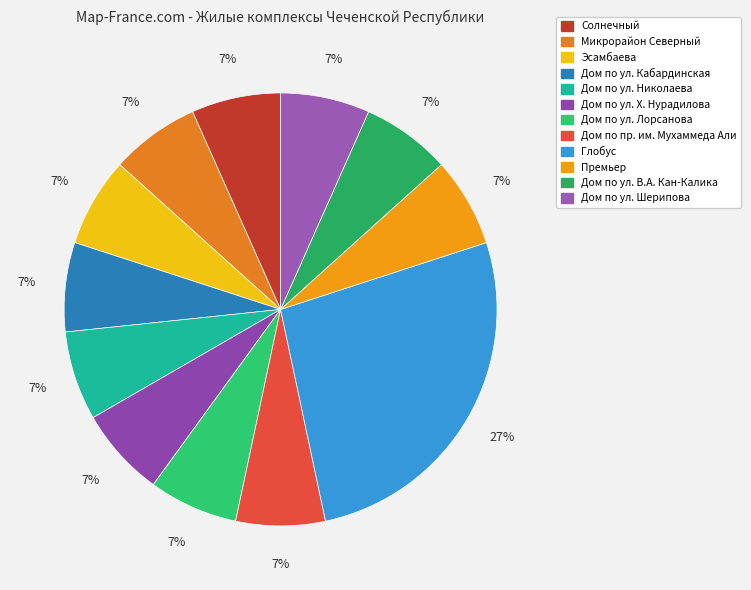

How many segments does this pie chart have?

12